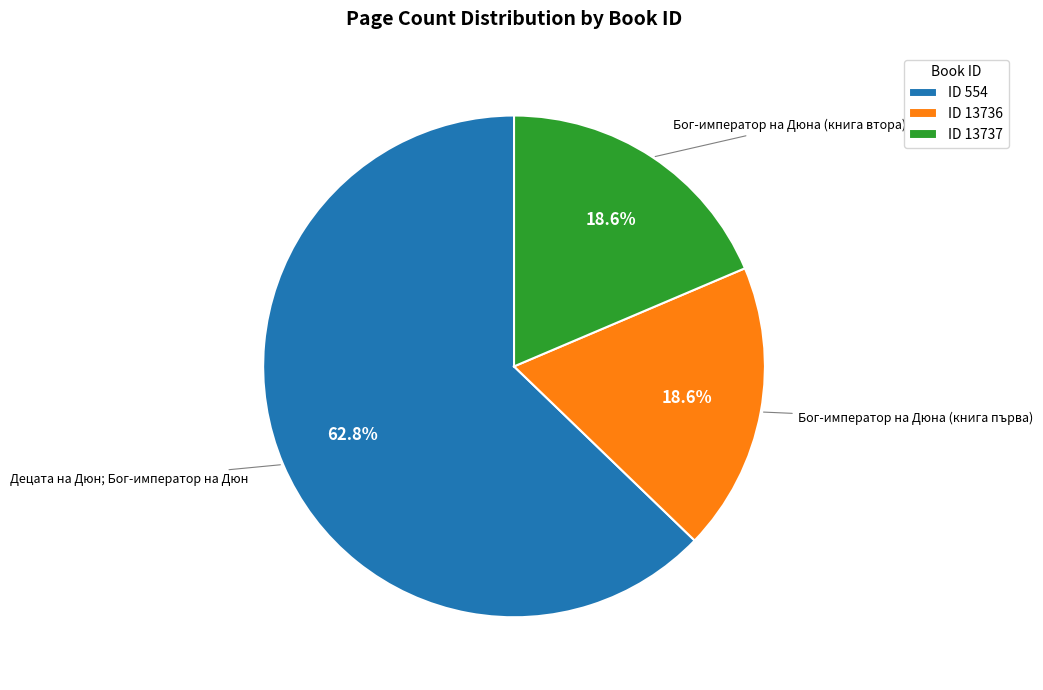

Is there a majority slice in this chart?

Yes